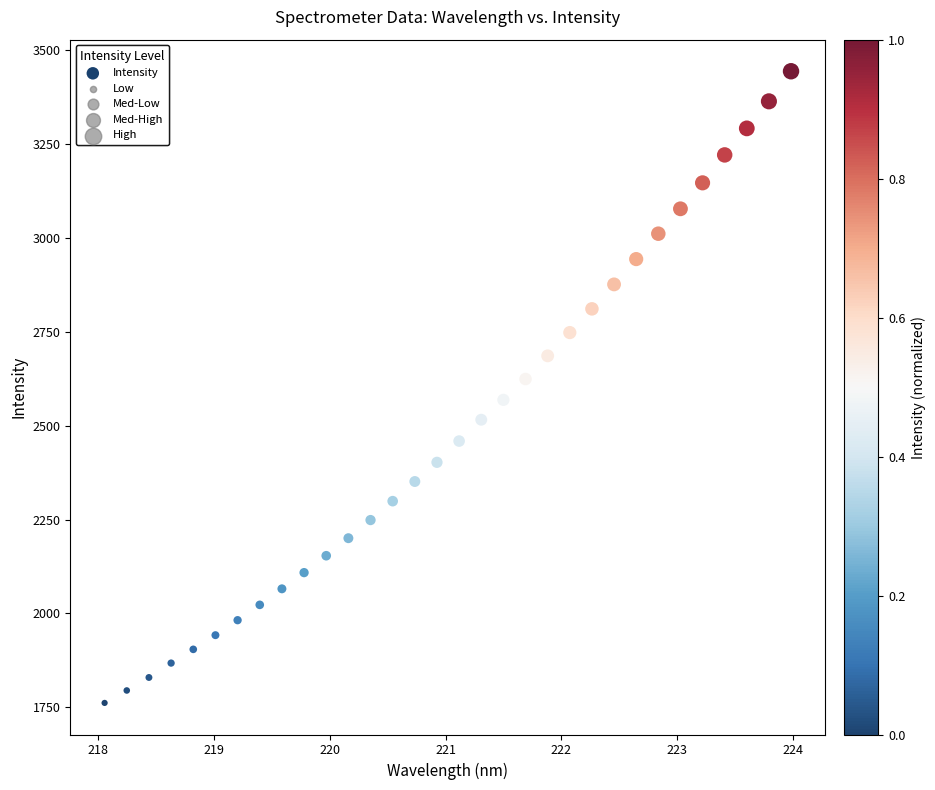

What is the range of Y values (max minus min)?

1682.9